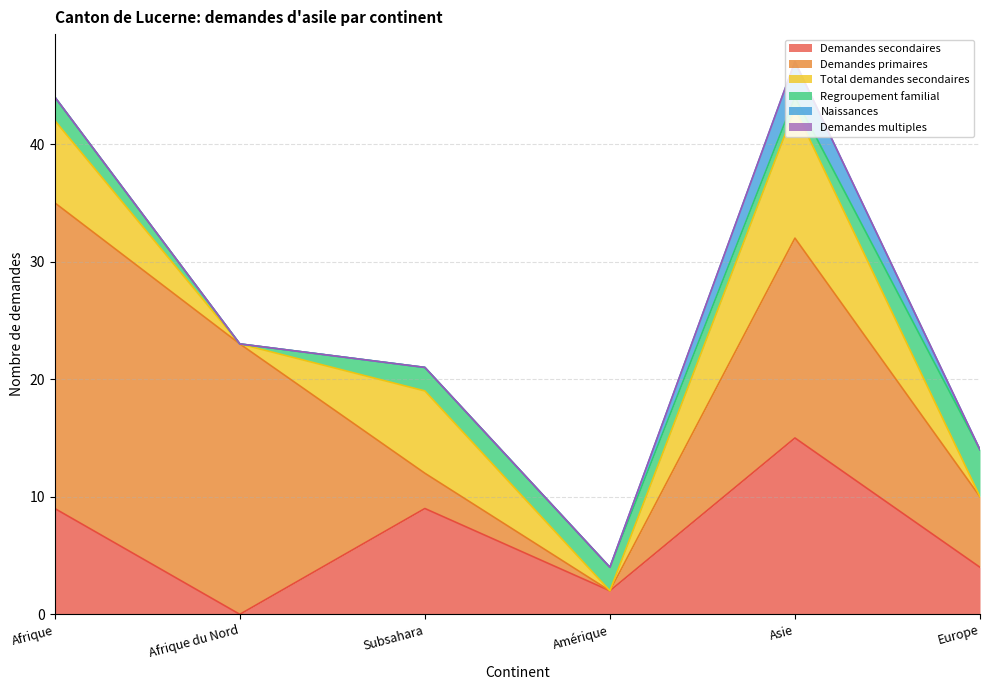

The Demandes multiples series shows 0 at Afrique du Nord. True or false?

True